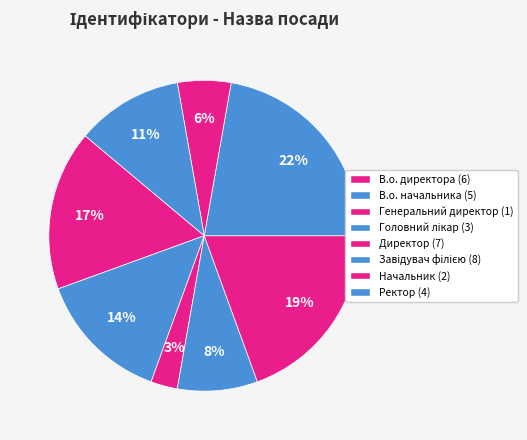

To the nearest percent, what is the difference between the largest and smallest slice percentages?

19%